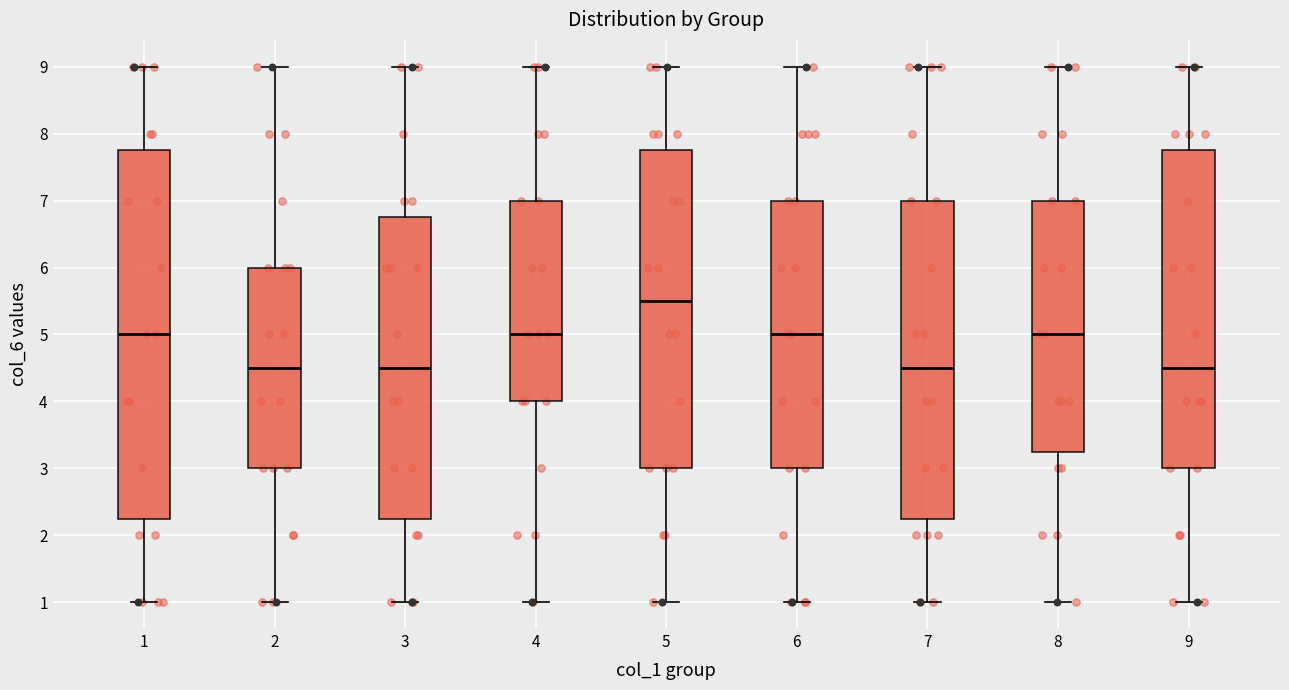

Where does the lower whisker of the box at x = 9 end on the y-axis? The values are not printed on the chart, so give them approximately, as read against the axis.

1.0